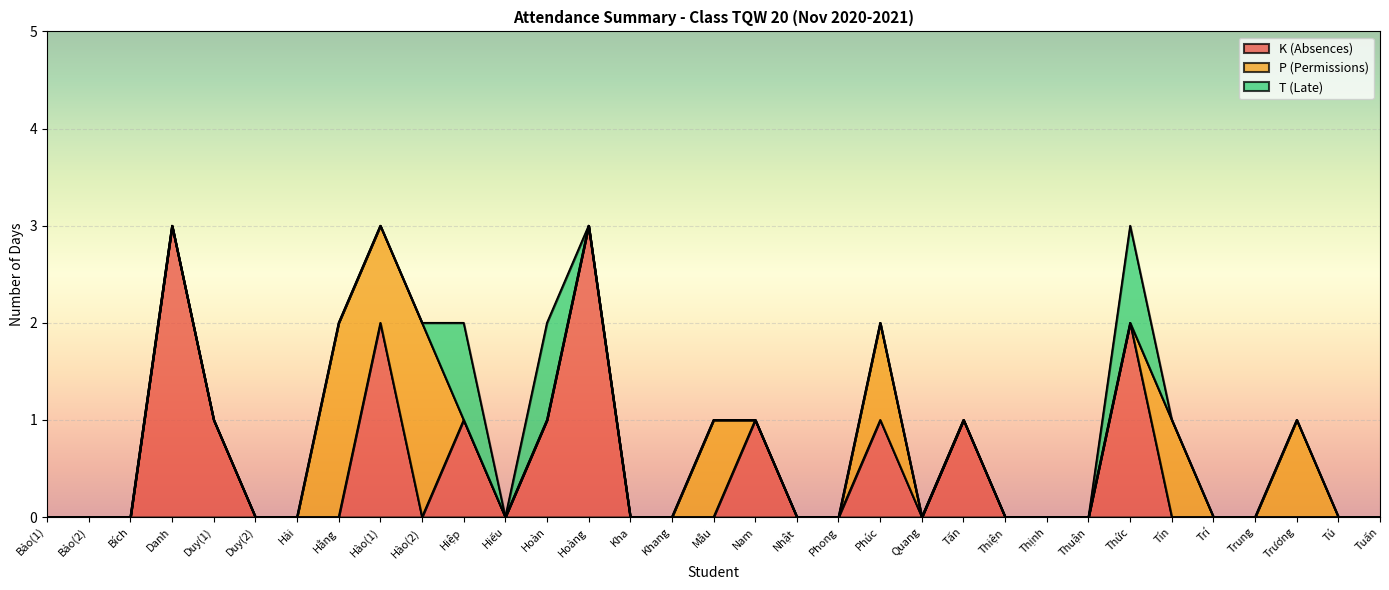

The value of T (Late) at Bích is 0. True or false?

True